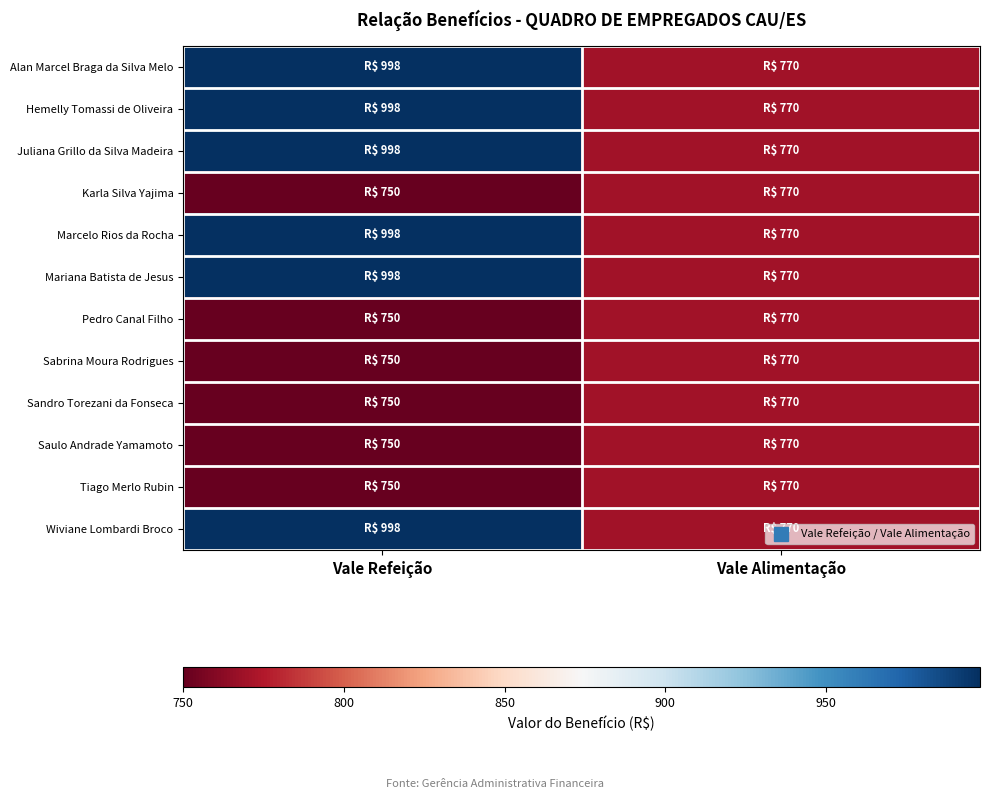

Rank the series at Vale Refeição from highest to lowest value.

Alan Marcel Braga da Silva Melo, Hemelly Tomassi de Oliveira, Juliana Grillo da Silva Madeira, Marcelo Rios da Rocha, Mariana Batista de Jesus, Wiviane Lombardi Broco, Karla Silva Yajima, Pedro Canal Filho, Sabrina Moura Rodrigues, Sandro Torezani da Fonseca, Saulo Andrade Yamamoto, Tiago Merlo Rubin